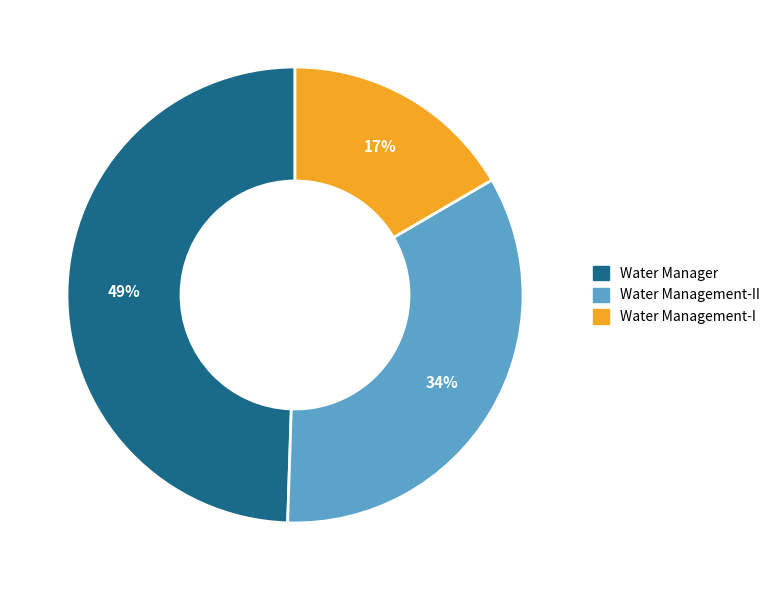

To the nearest percent, what is the average slice percentage?

33%